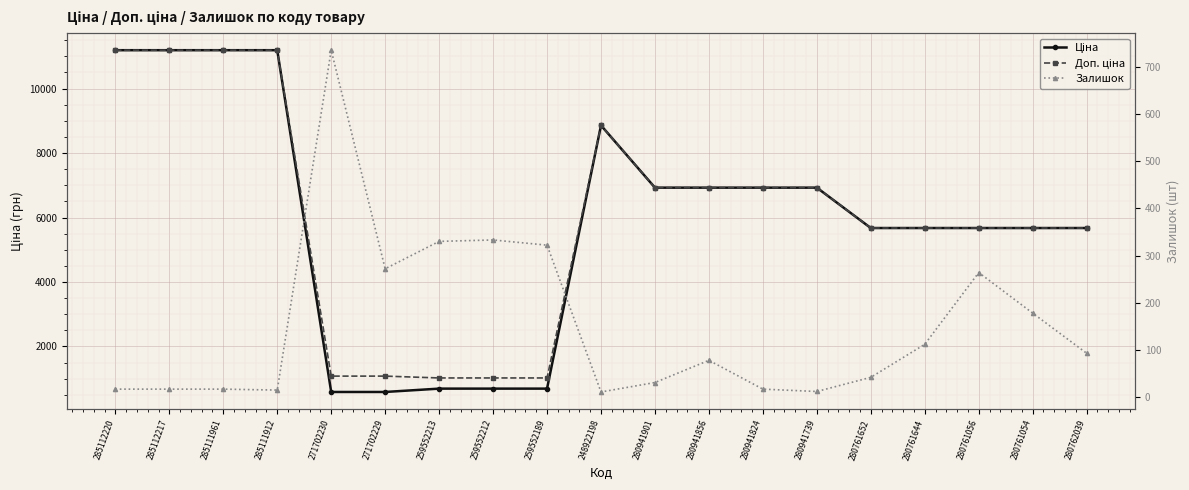

How many intersections are there between Ціна and Залишок?

2